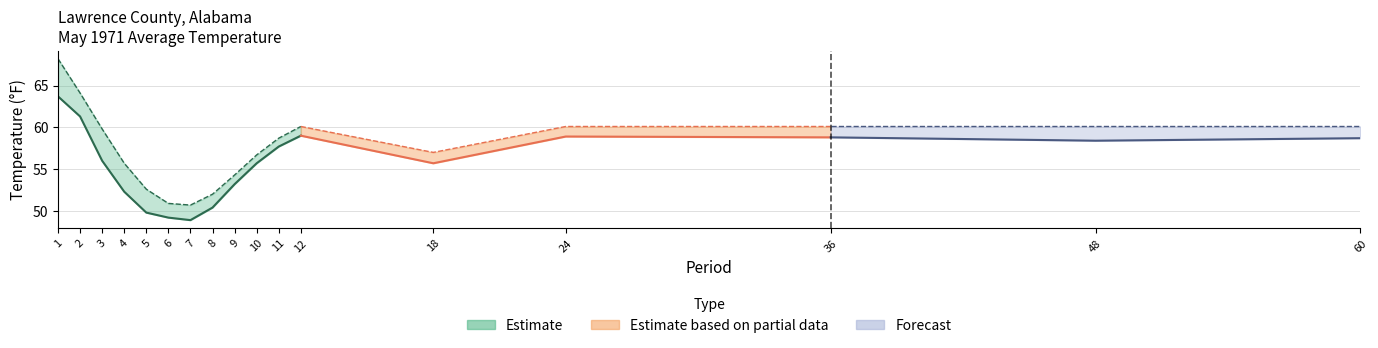

Between 36 and 5, which is larger?

36